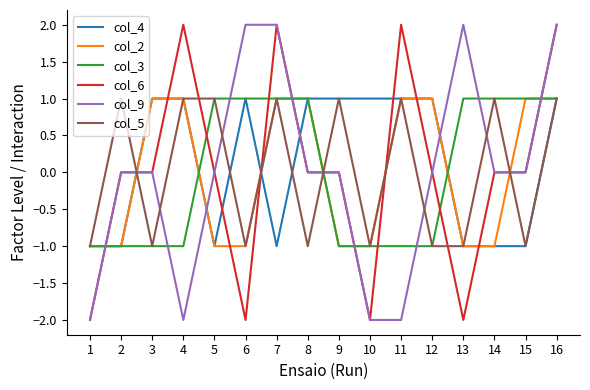

At which category does col_9 reach its first local valley?

4